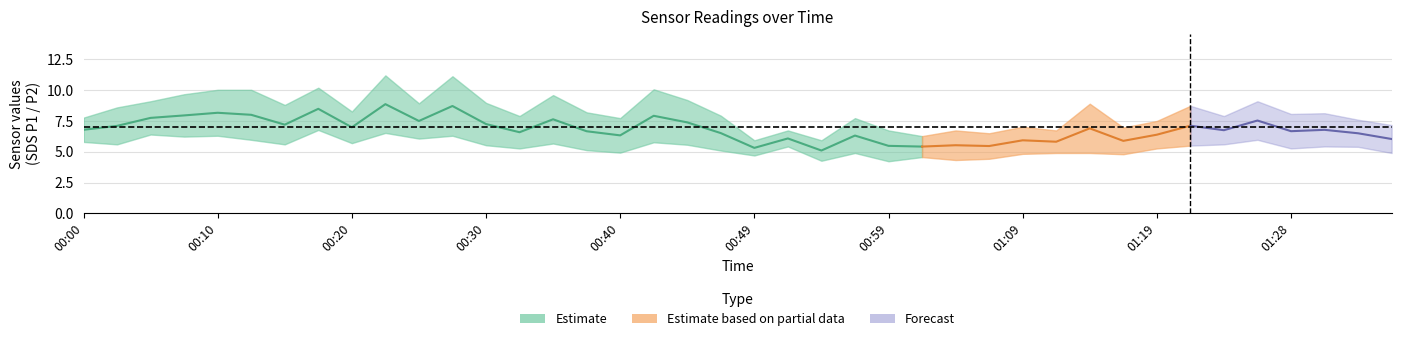

Count the number of categories in the chart.

40